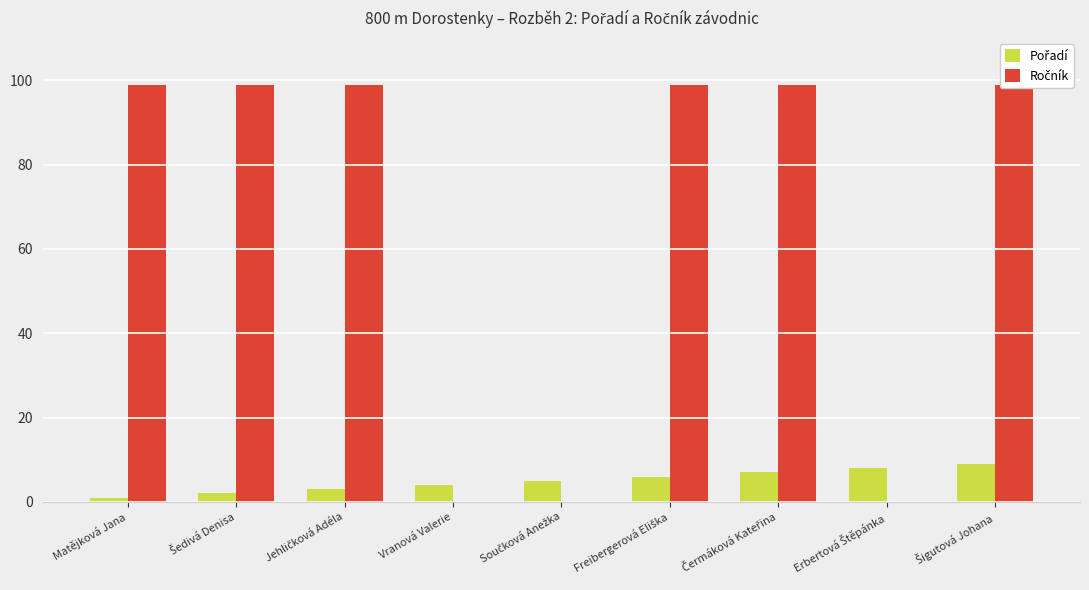

What position from the right is Šedivá Denisa?

8